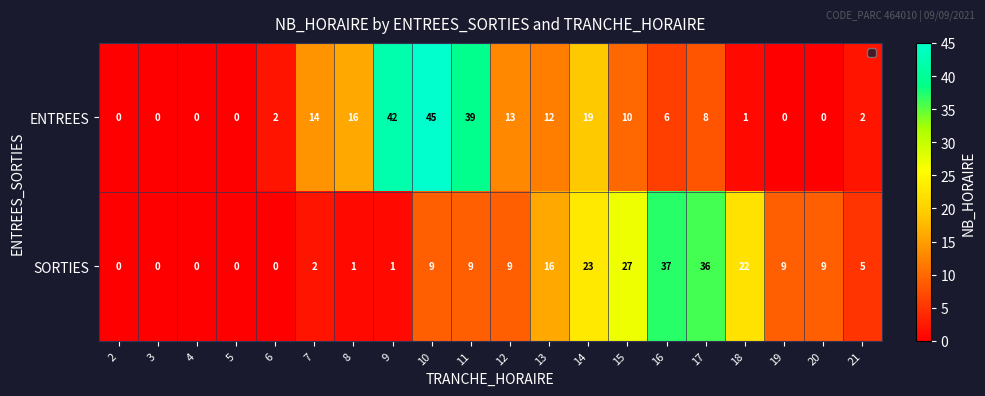

List the series in order of their overall mean, lowest first.

SORTIES, ENTREES